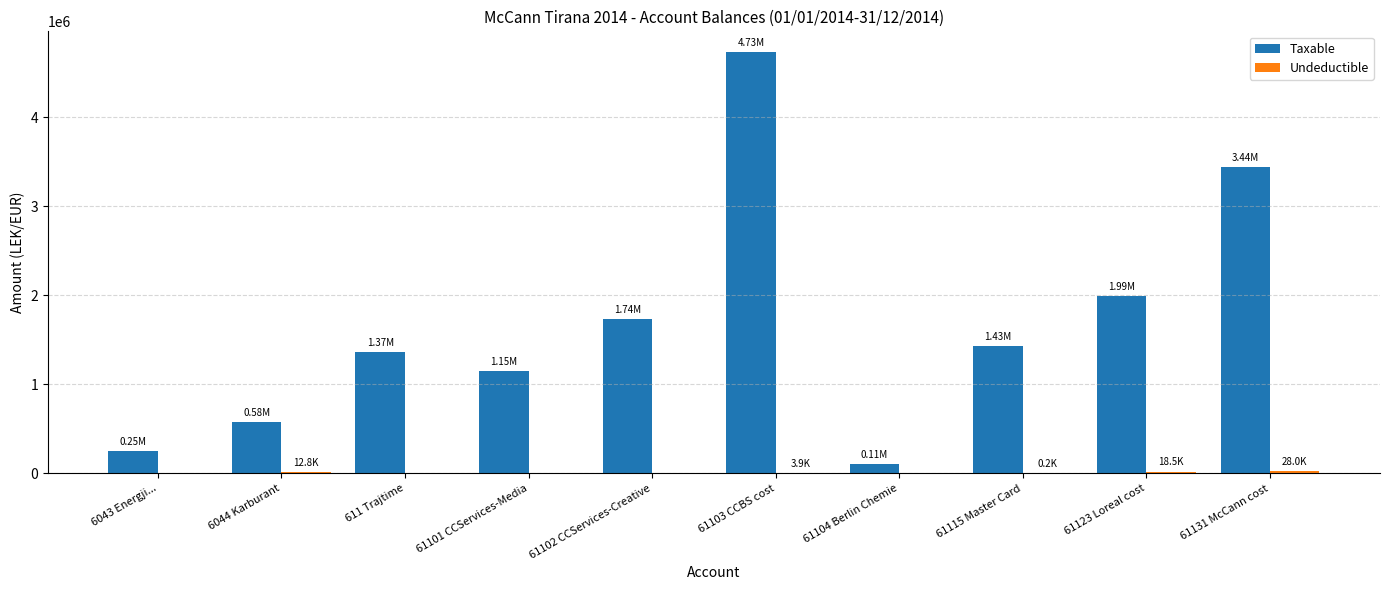

Which series changed the most between 6044 Karburant and 61131 McCann cost?

Taxable